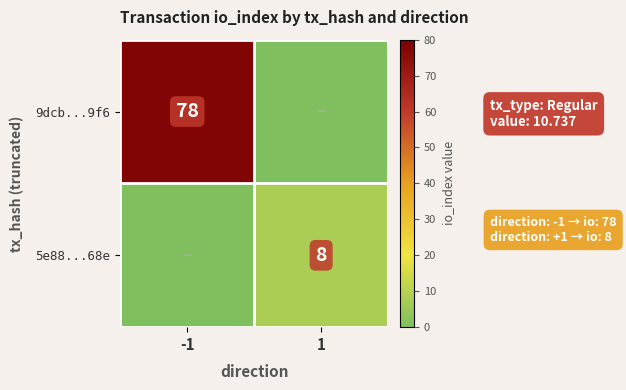

The value of 5e88...68e at 1 is 8. True or false?

True